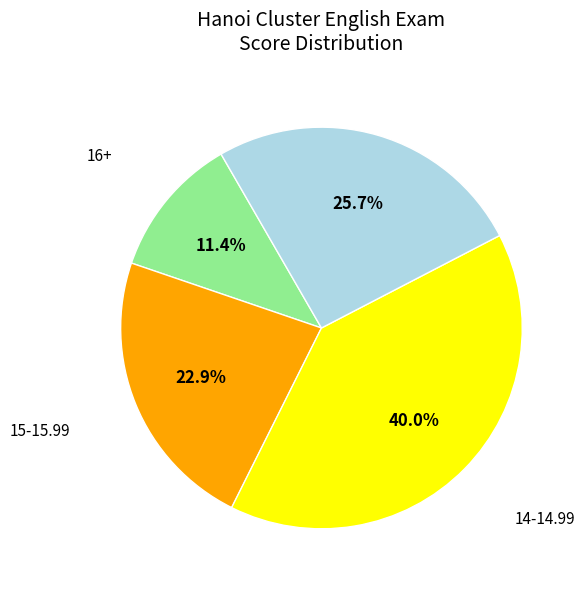

Does 16+ account for over 50% of the chart?

No